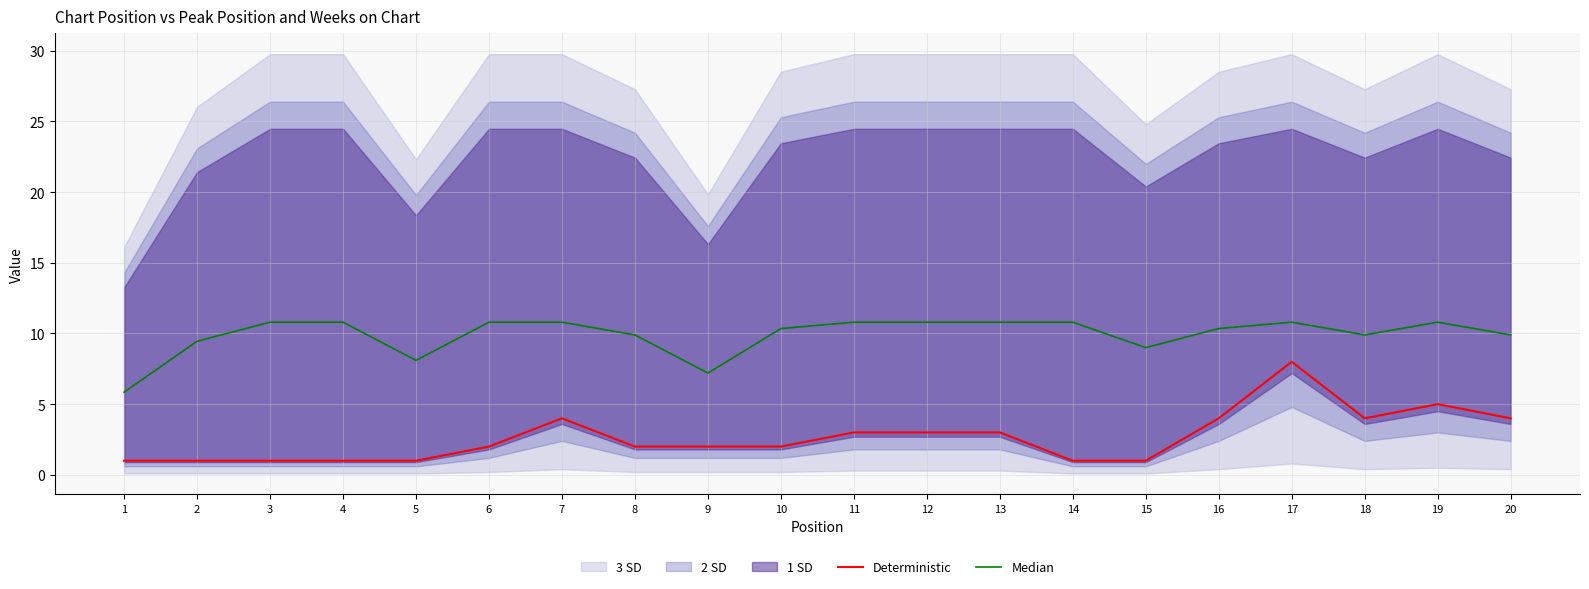

At how many categories does at least one series exceed 7?

19